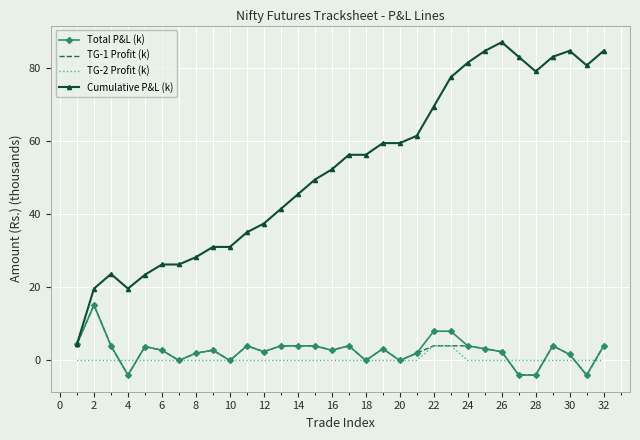

Which series has the largest range (max minus min)?

Cumulative P&L (k)